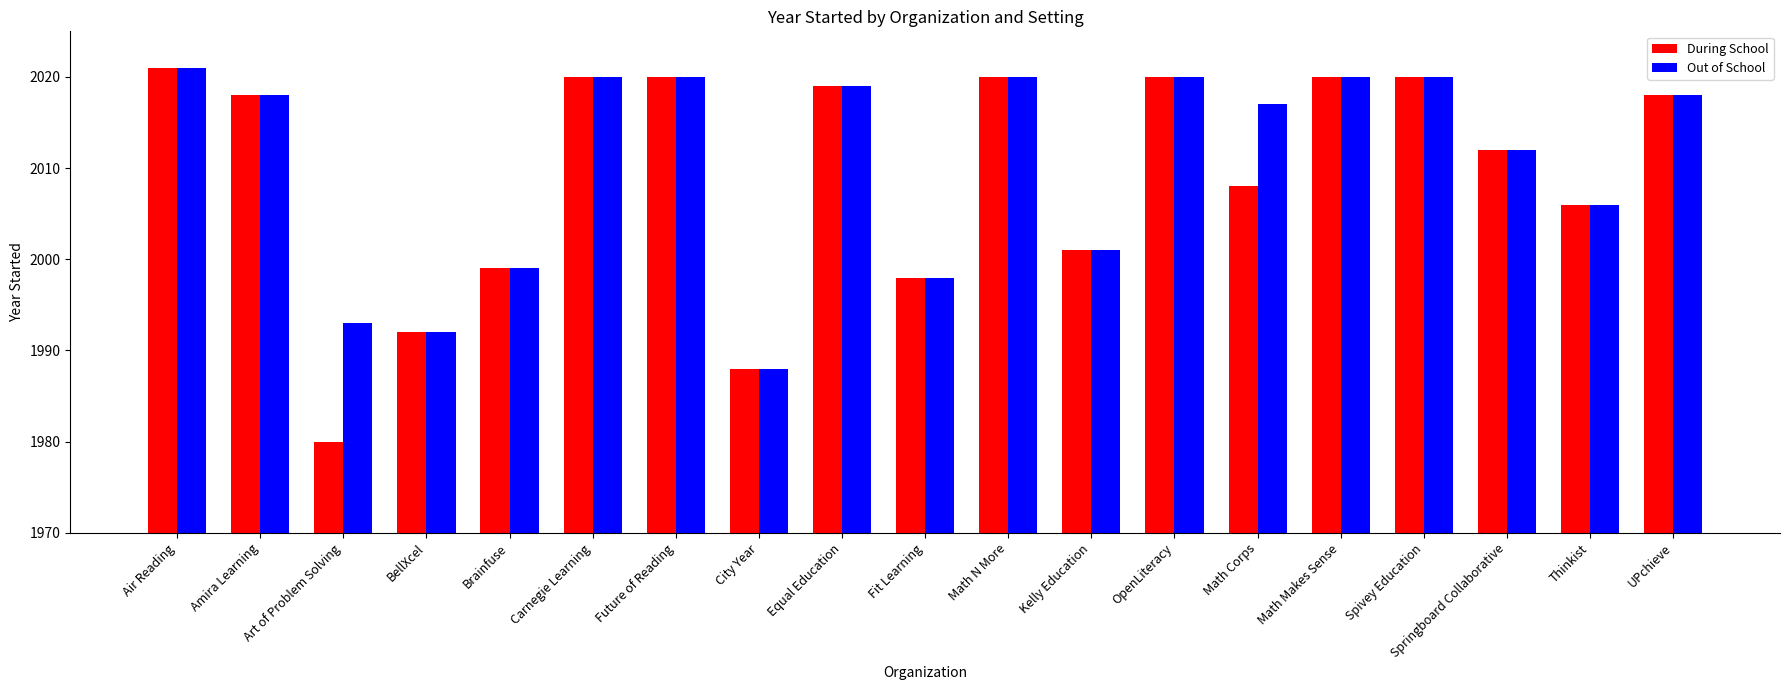

How many values in the Out of School series are below 2018?

9